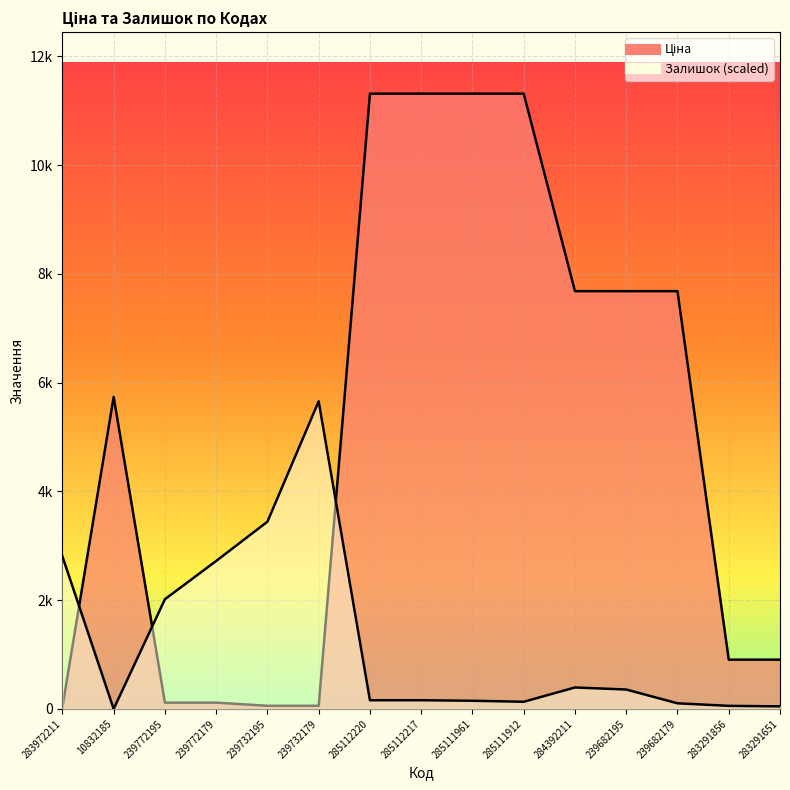

Which series has the largest total across all categories?

Ціна